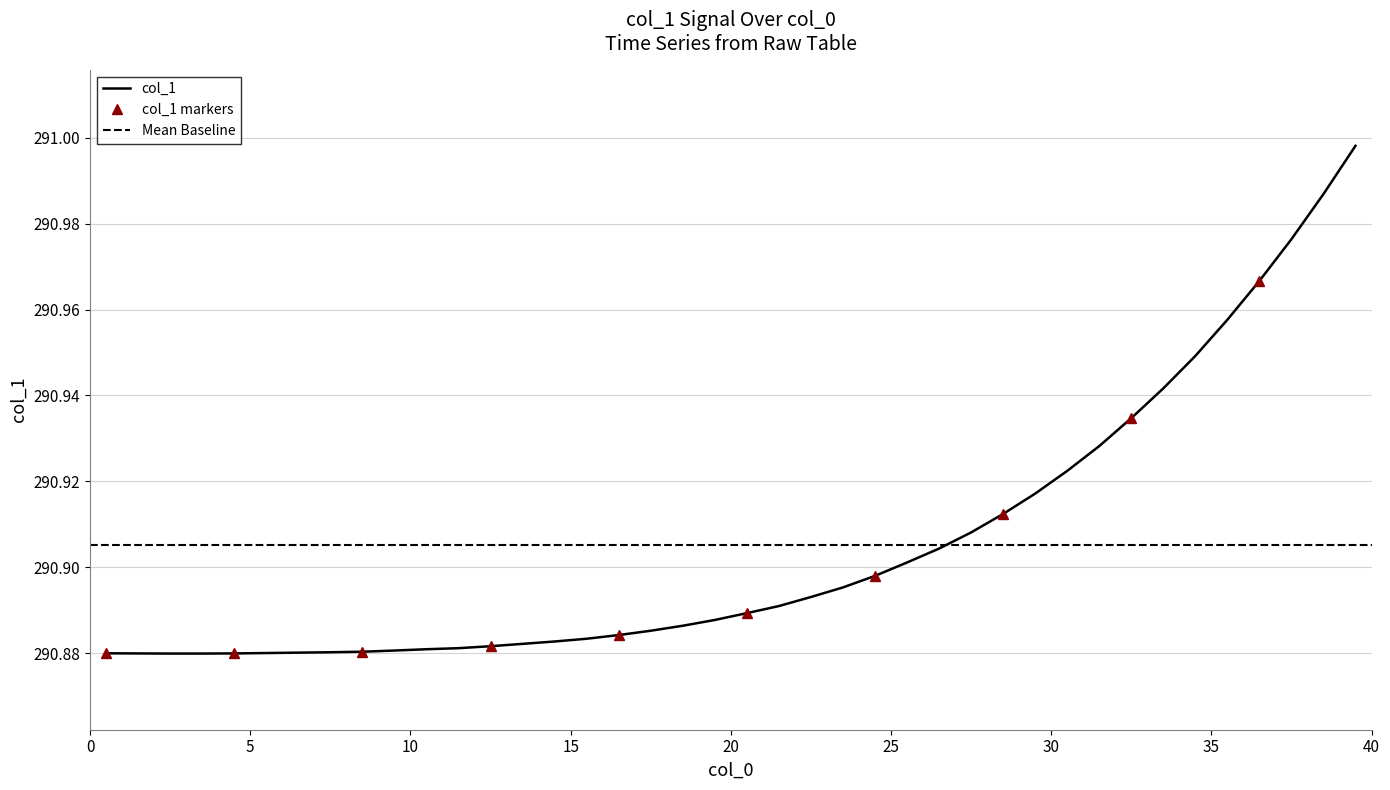

Reading left to right, what are all the values shown in this chart?

0.5=290.9	1.5=290.9	2.5=290.9	3.5=290.9	4.5=290.9	5.5=290.9	6.5=290.9	7.5=290.9	8.5=290.9	9.5=290.9	10.5=290.9	11.5=290.9	12.5=290.9	13.5=290.9	14.5=290.9	15.5=290.9	16.5=290.9	17.5=290.9	18.5=290.9	19.5=290.9	20.5=290.9	21.5=290.9	22.5=290.9	23.5=290.9	24.5=290.9	25.5=290.9	26.5=290.9	27.5=290.9	28.5=290.9	29.5=290.9	30.5=290.9	31.5=290.9	32.5=290.9	33.5=290.9	34.5=290.9	35.5=291.0	36.5=291.0	37.5=291.0	38.5=291.0	39.5=291.0